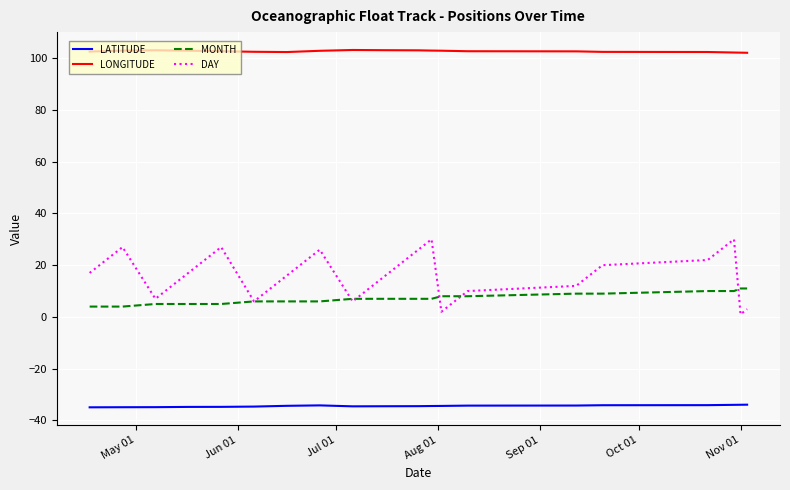

How many lines are shown in the chart?

4